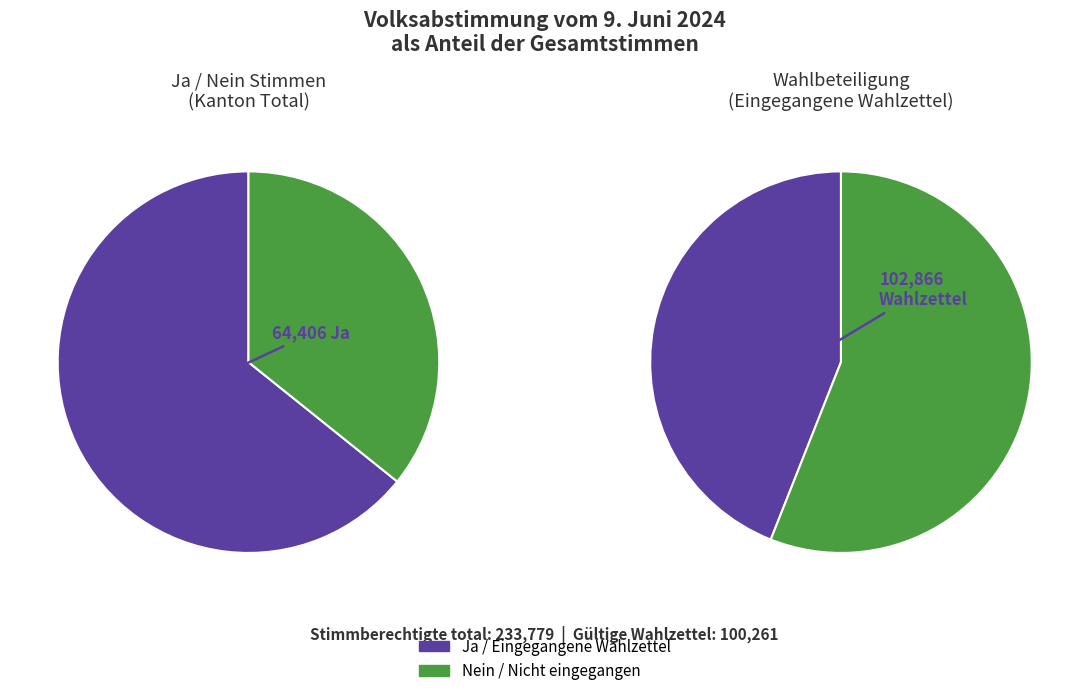

Which slice represents more than half of the pie?

Ja